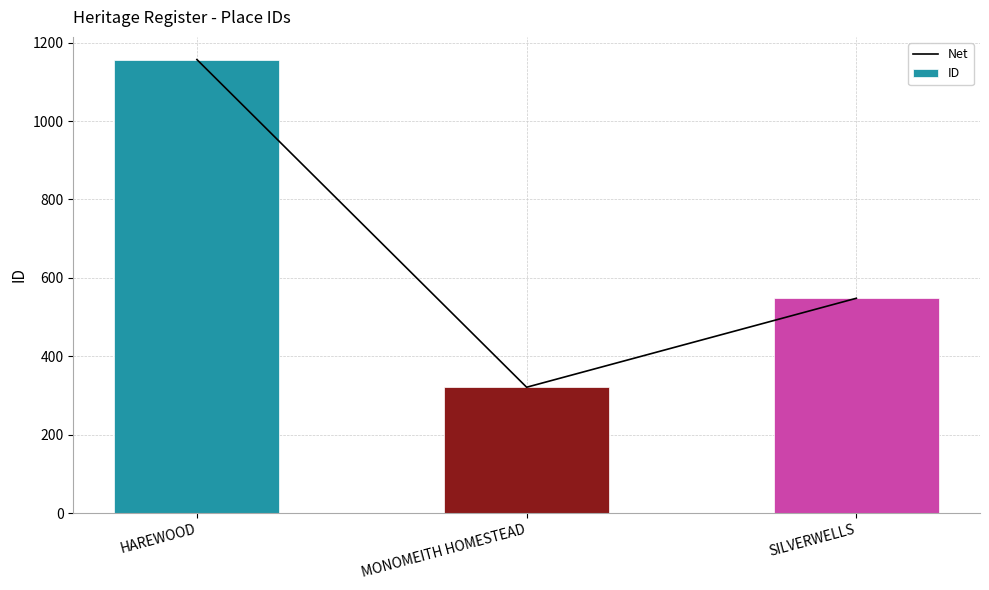

What are all the series names shown in the legend?

Net, ID